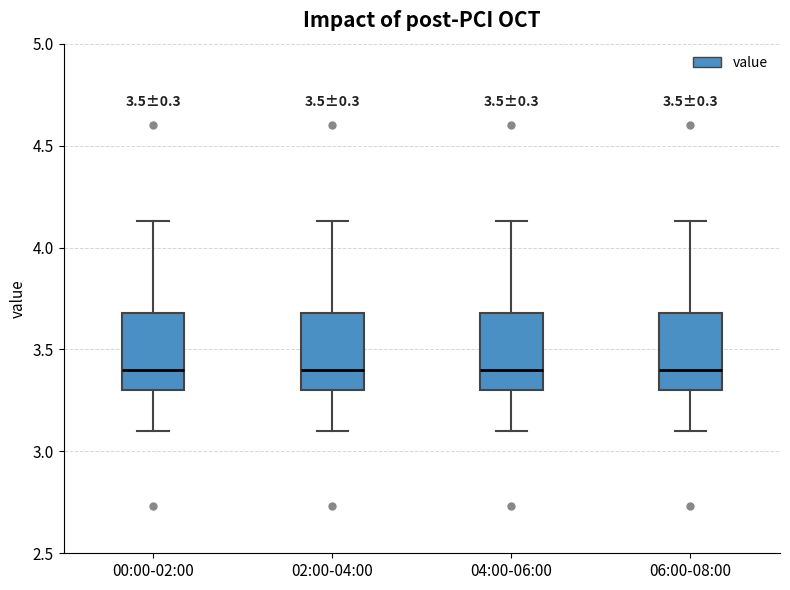

Reading left to right, transcribe this box plot: for each box, give where its median line is, the range the box spans, and where its two whiskers end, as read against the y-axis. The values are not printed on the chart, so give them approximately, as read against the axis.

00:00-02:00: median 3.40, box 3.30 to 3.70, whiskers 3.10 to 4.15
02:00-04:00: median 3.40, box 3.30 to 3.70, whiskers 3.10 to 4.15
04:00-06:00: median 3.40, box 3.30 to 3.70, whiskers 3.10 to 4.15
06:00-08:00: median 3.40, box 3.30 to 3.70, whiskers 3.10 to 4.15